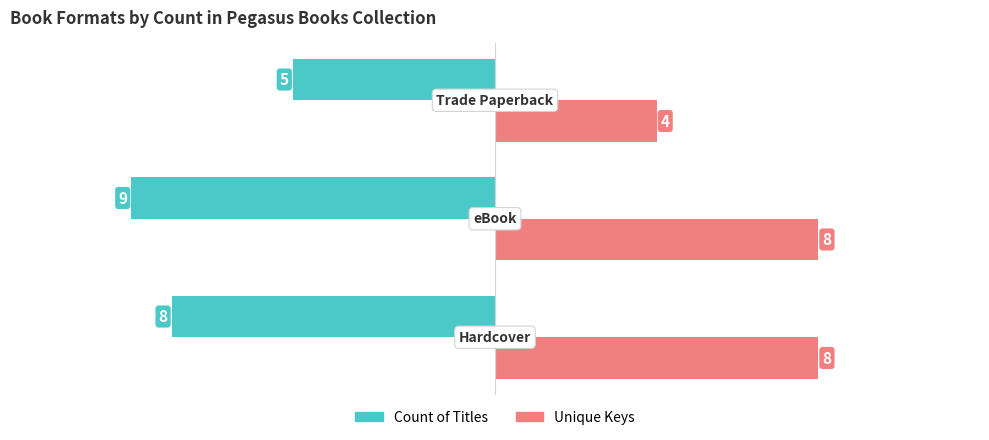

How many Unique Keys values are between 4 and 8?

3